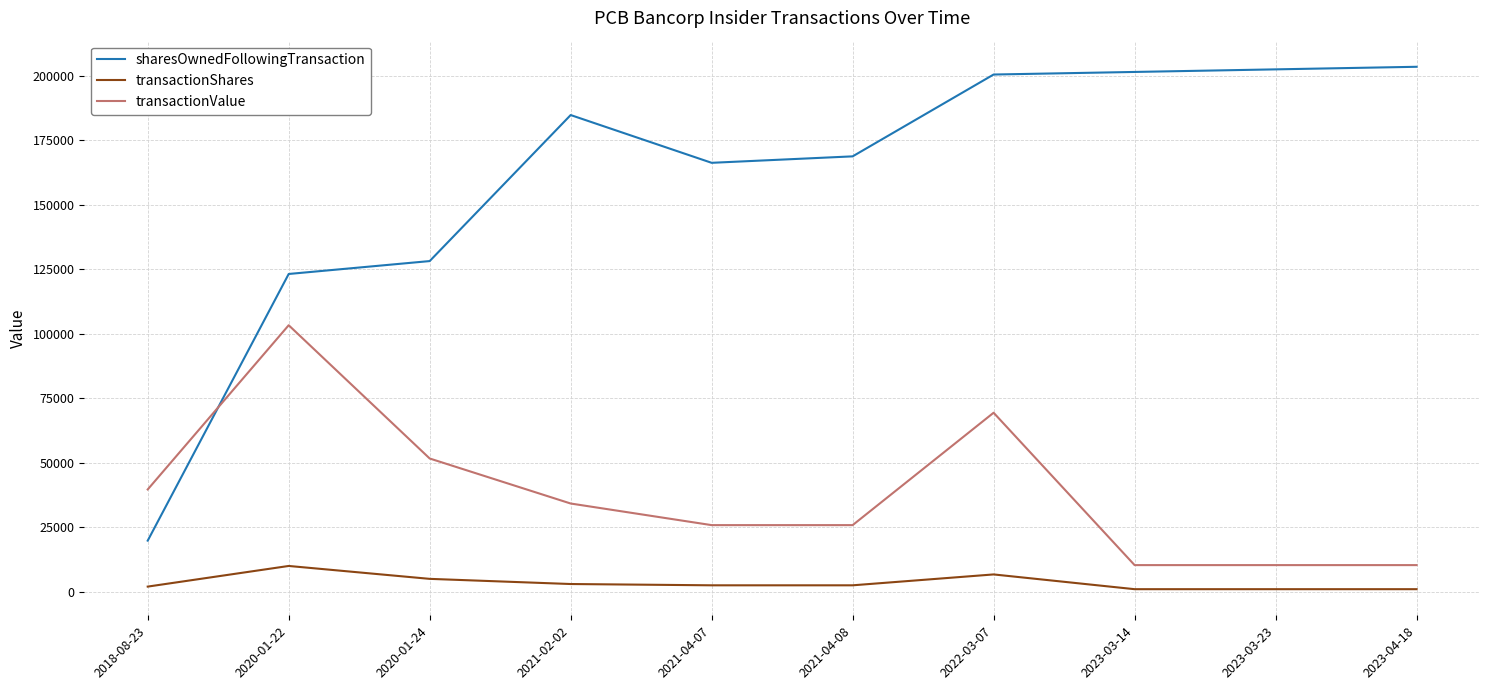

Rank the series at 2023-04-18 from highest to lowest value.

sharesOwnedFollowingTransaction, transactionValue, transactionShares